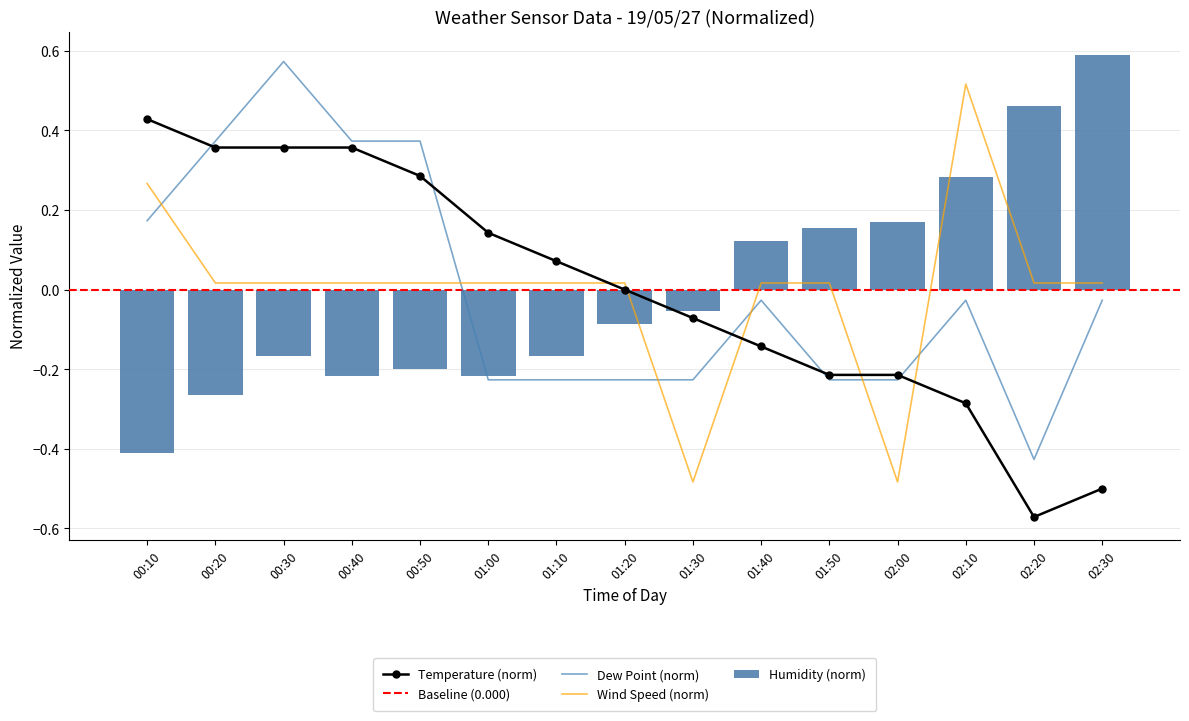

Between 01:30 and 00:40, which is larger?

00:40